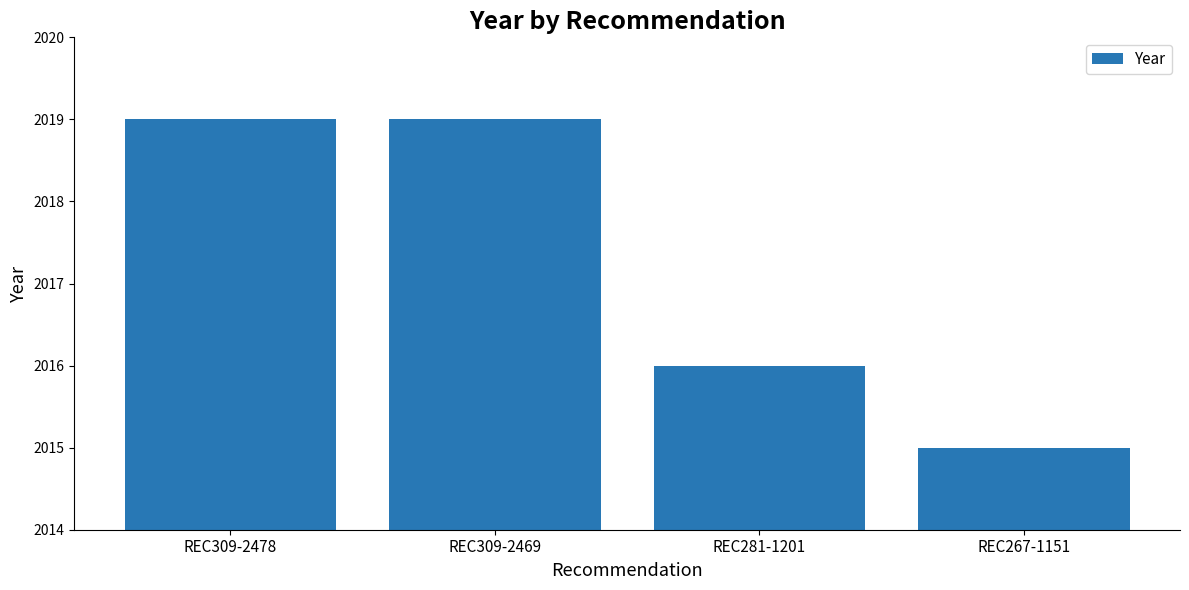

Between REC267-1151 and REC281-1201, which is larger?

REC281-1201